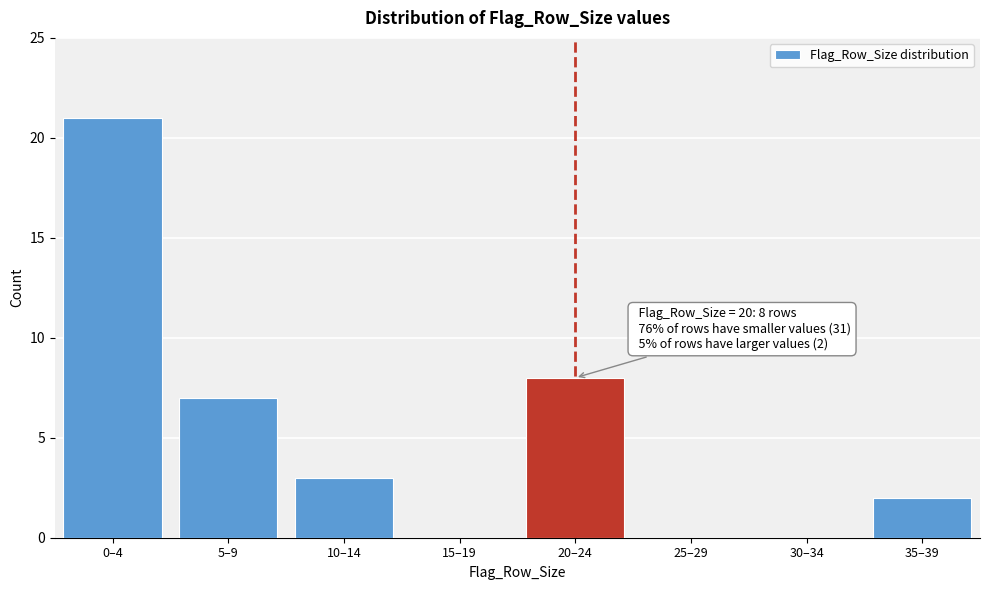

Reading right to left, extract all data points from this chart.

35–39=2	30–34=0	25–29=0	20–24=8	15–19=0	10–14=3	5–9=7	0–4=21